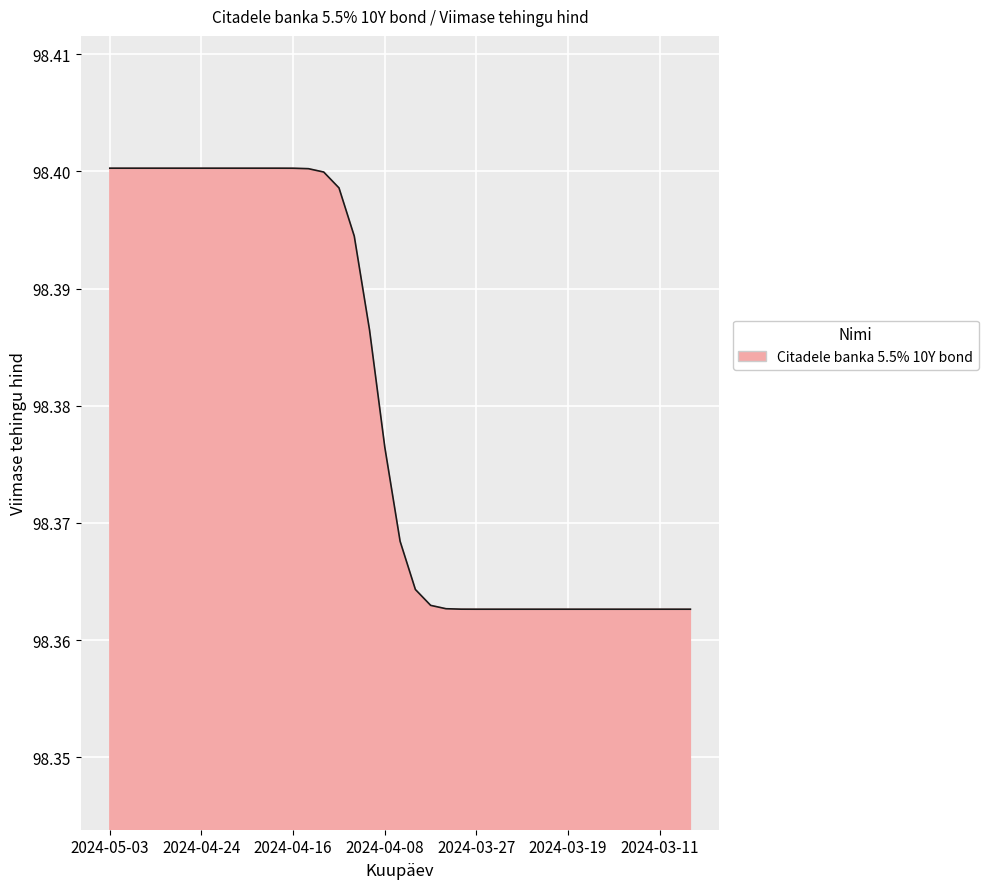

What is the label of the 15th point from the right?

2024-03-27